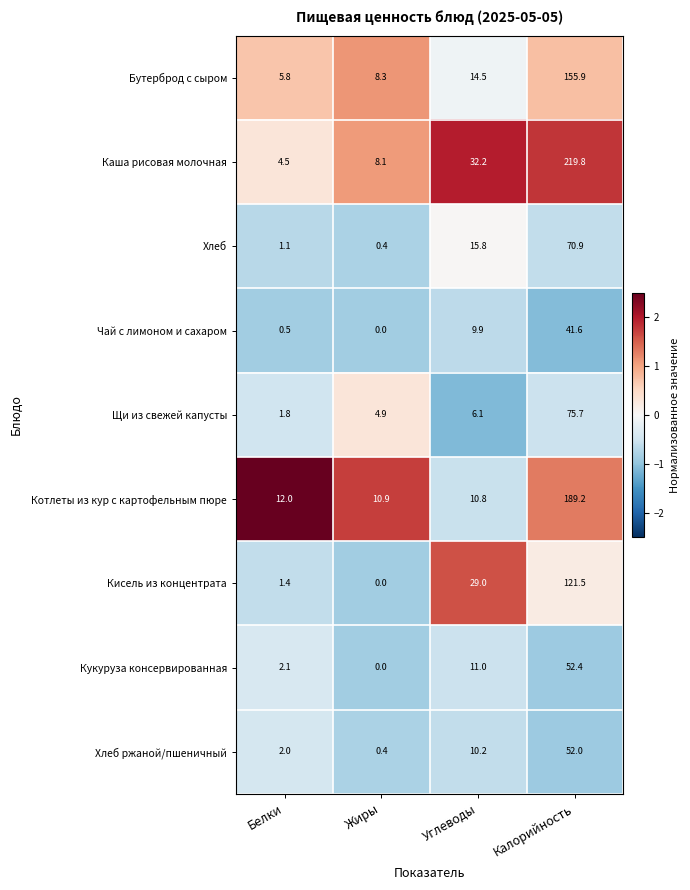

Which series has the largest total across all categories?

Каша рисовая молочная